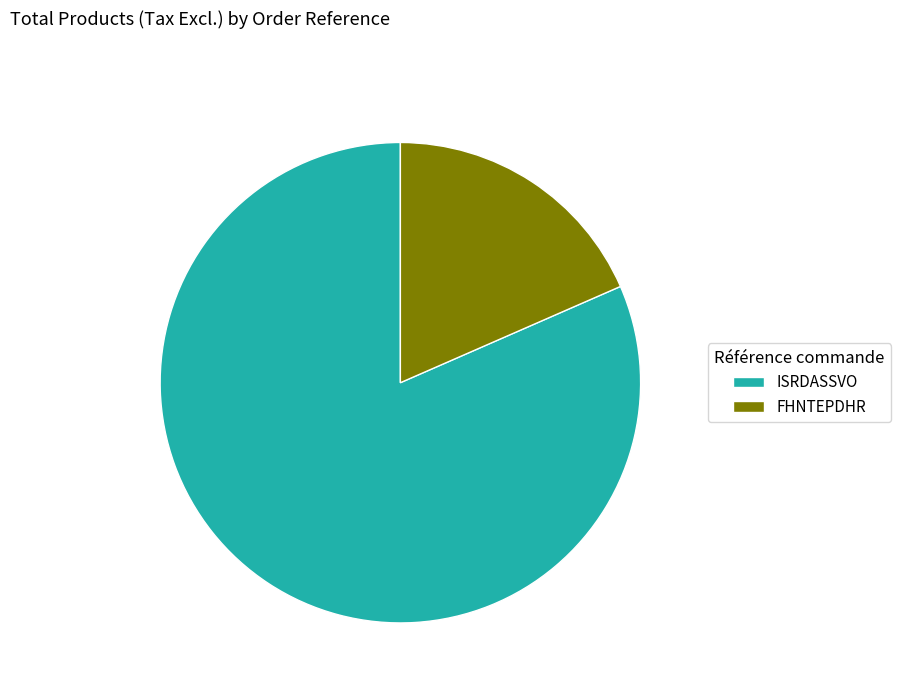

Do ISRDASSVO and FHNTEPDHR together represent more than half of the pie?

Yes